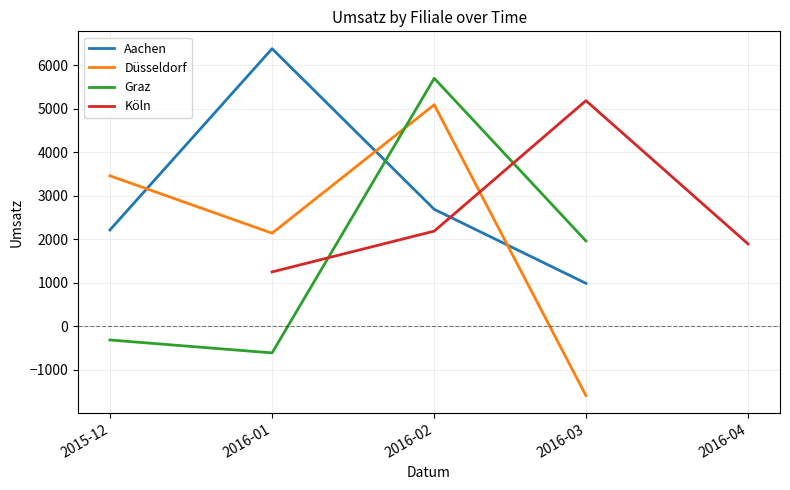

Rank the series by their maximum value, from lowest to highest.

Düsseldorf, Köln, Graz, Aachen